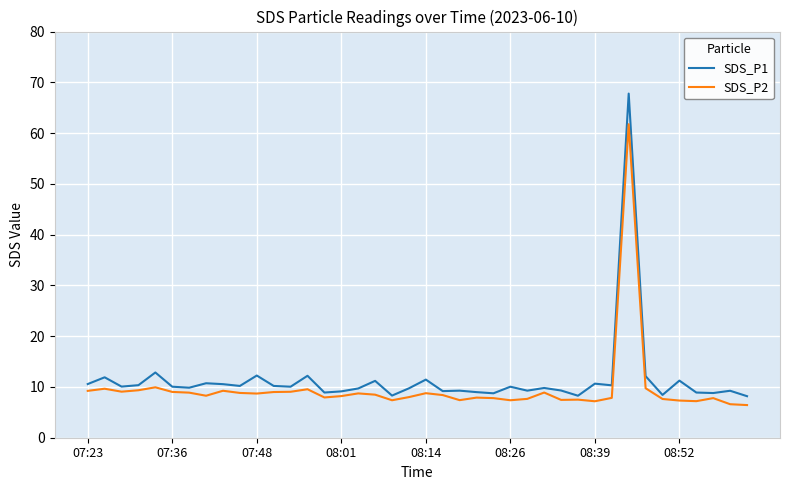

List the series in order of their peak value, lowest first.

SDS_P2, SDS_P1